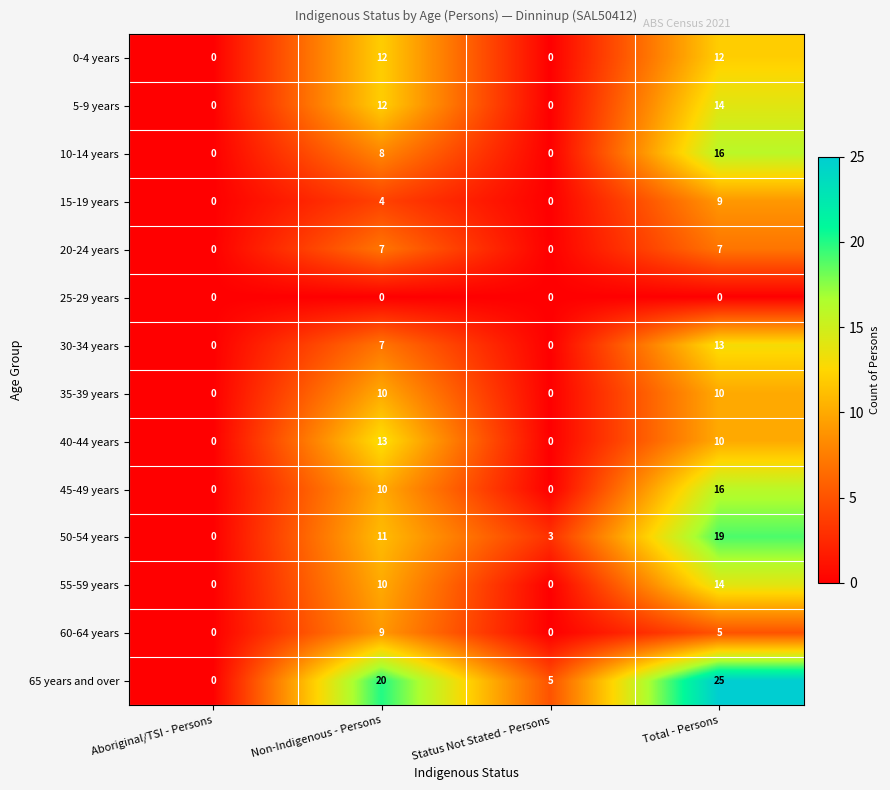

What is the sum of the 65 years and over values at Aboriginal/TSI - Persons and Total - Persons?

25